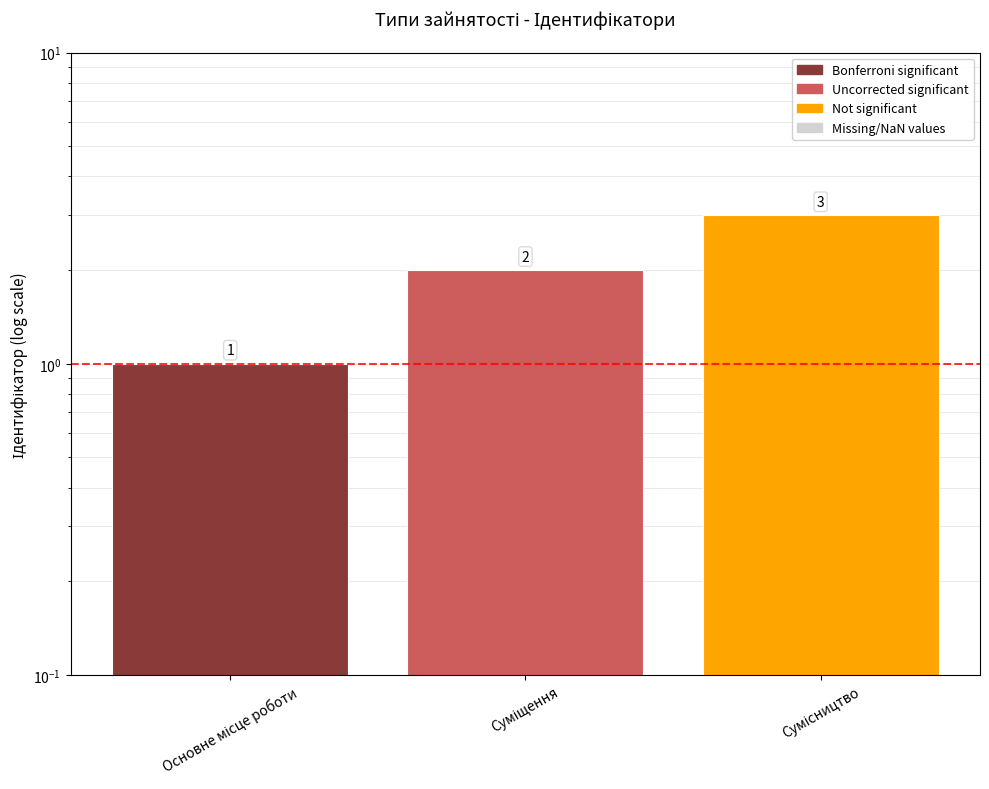

Reading left to right, extract all data points from this chart.

Основне місце роботи=1	Суміщення=2	Сумісництво=3